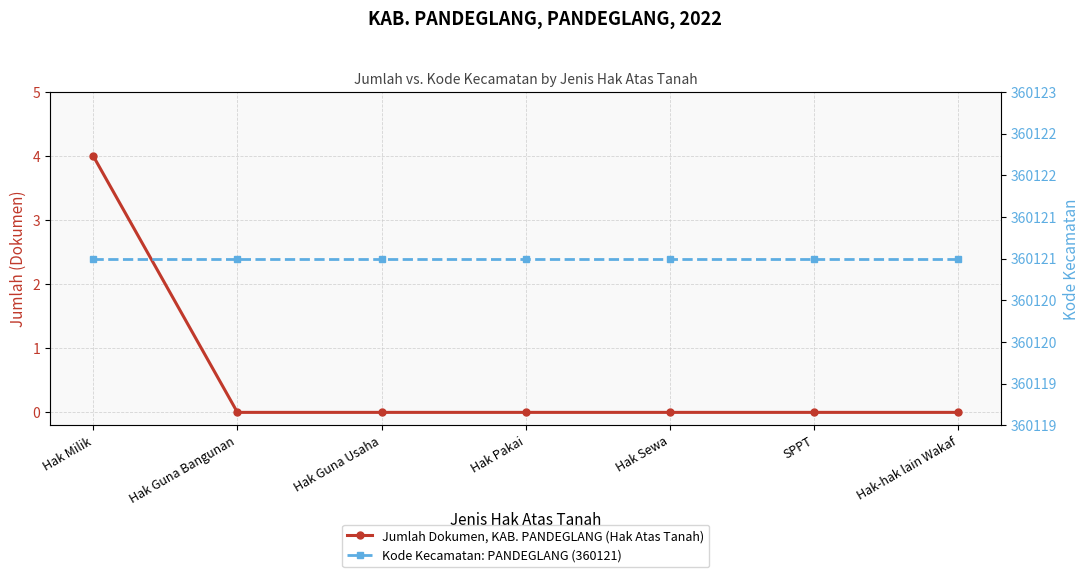

What is the total value across all series at SPPT?

360121